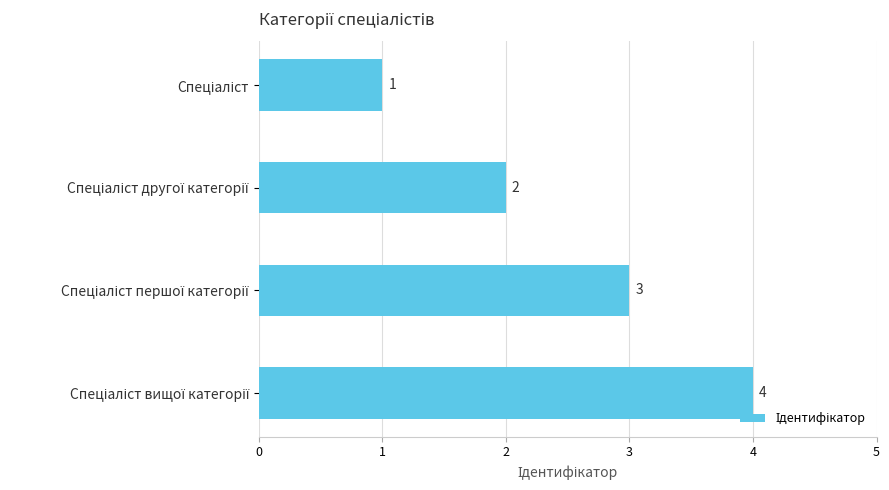

How many values are between 2 and 4?

3